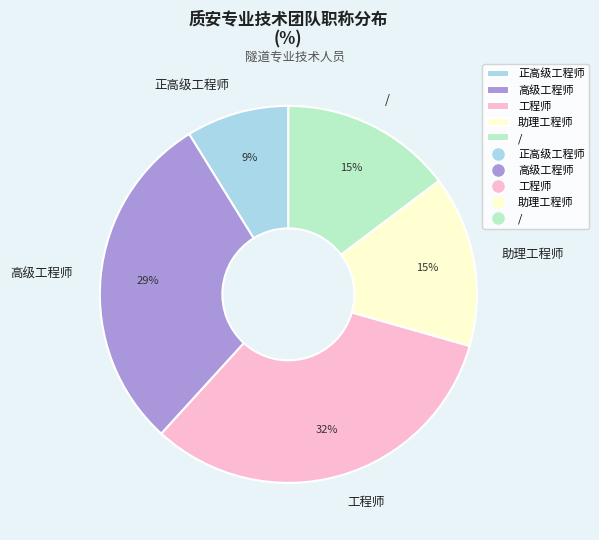

Between 高级工程师 and 助理工程师, which is larger?

高级工程师